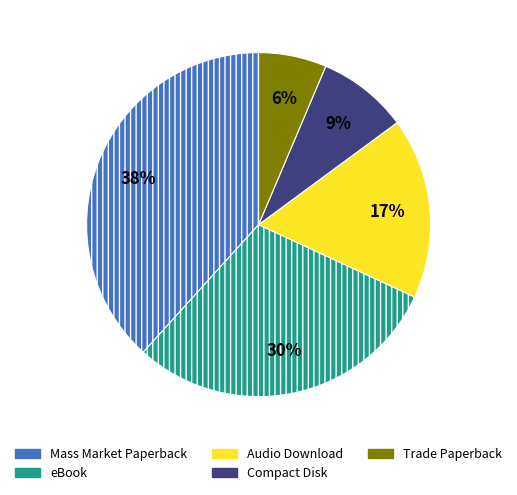

To the nearest percent, what percentage of the pie is Compact Disk?

9%